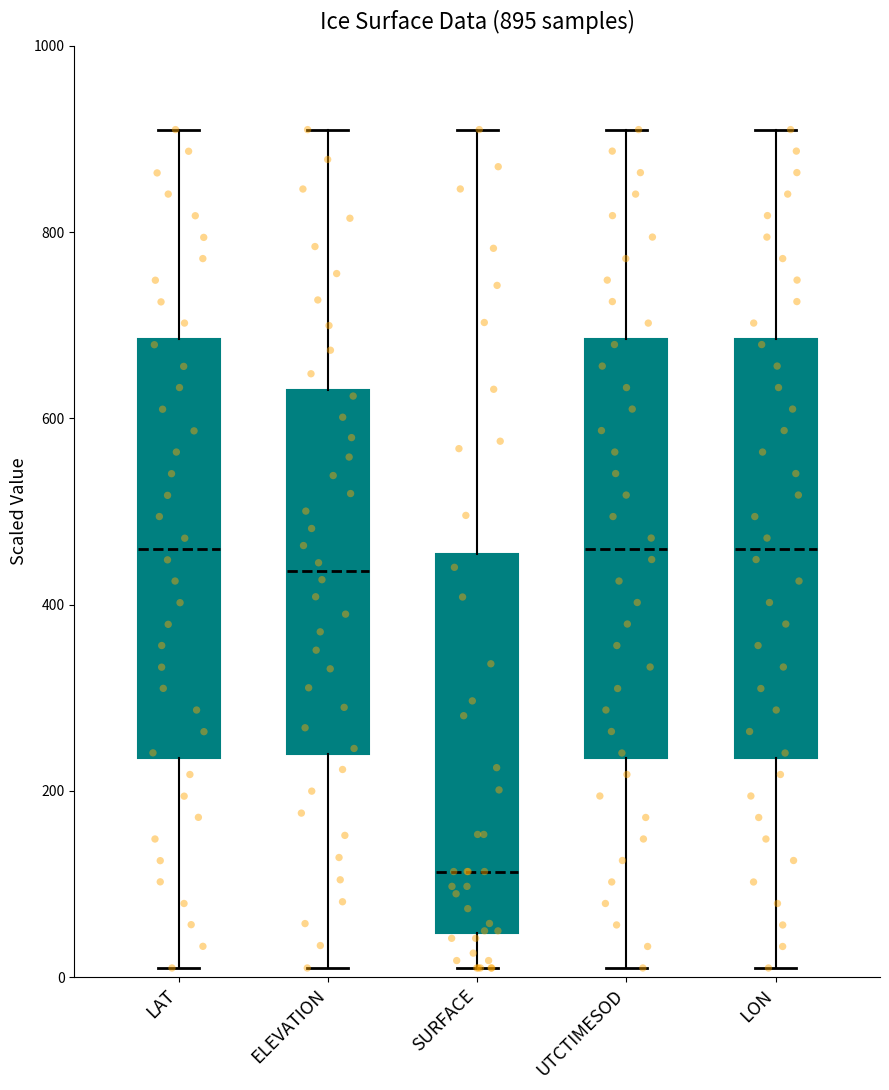

Which box has the lowest median line?

SURFACE